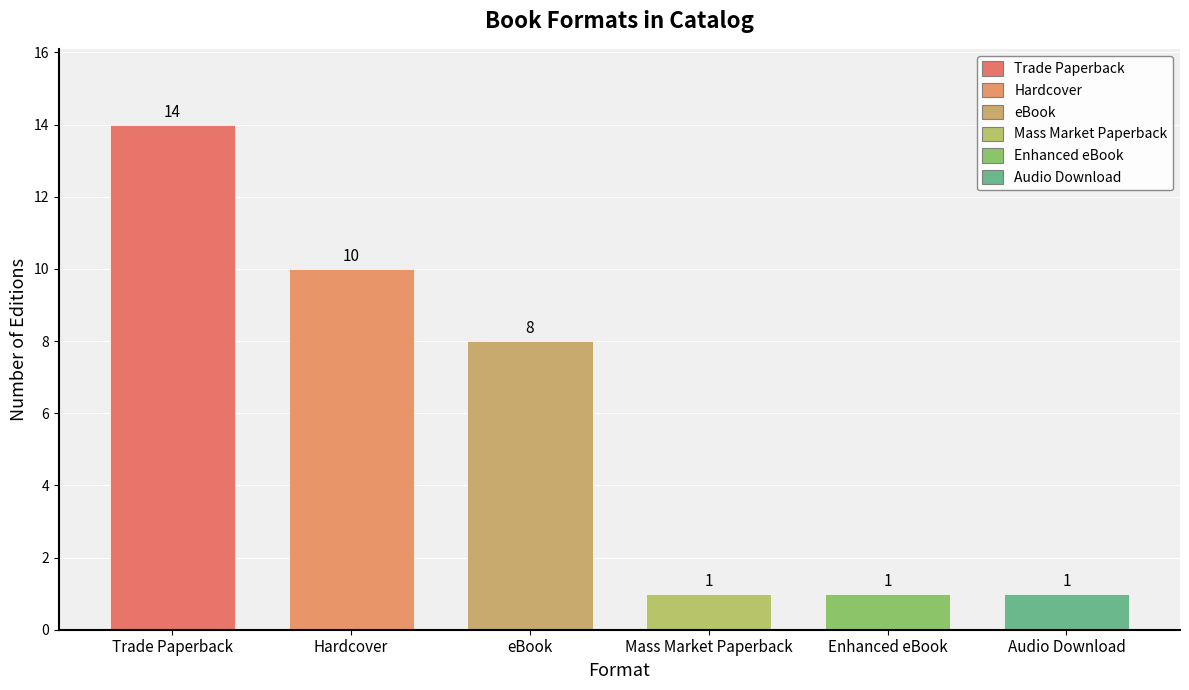

How many categories are shown in the chart?

6